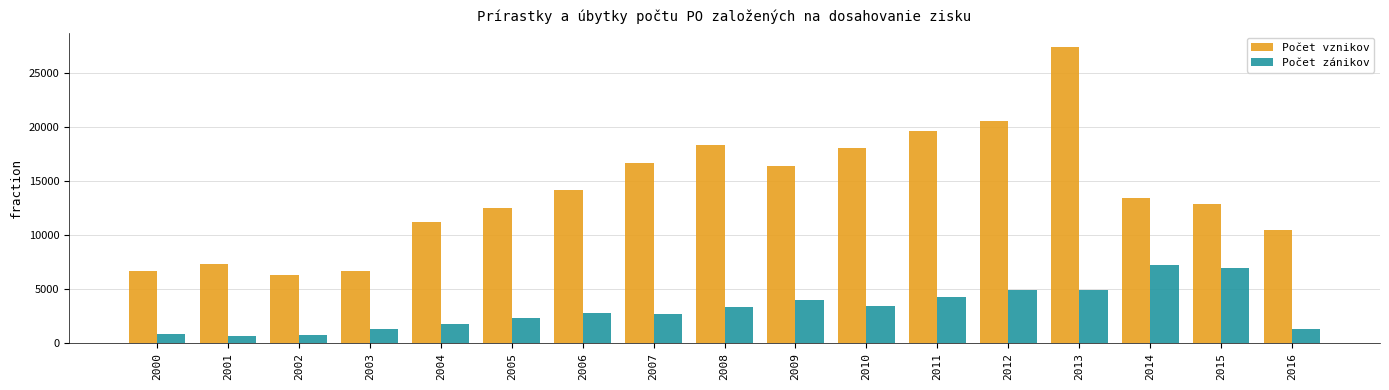

Is it true that Počet vznikov equals 7337 at 2001?

True